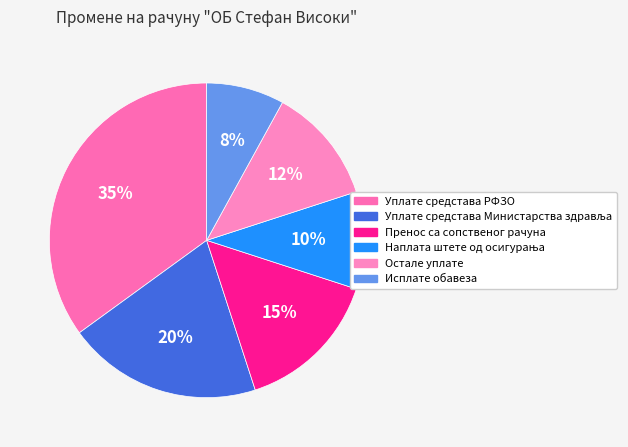

Between Исплате обавеза and Уплате средстава Министарства здравља, which is larger?

Уплате средстава Министарства здравља